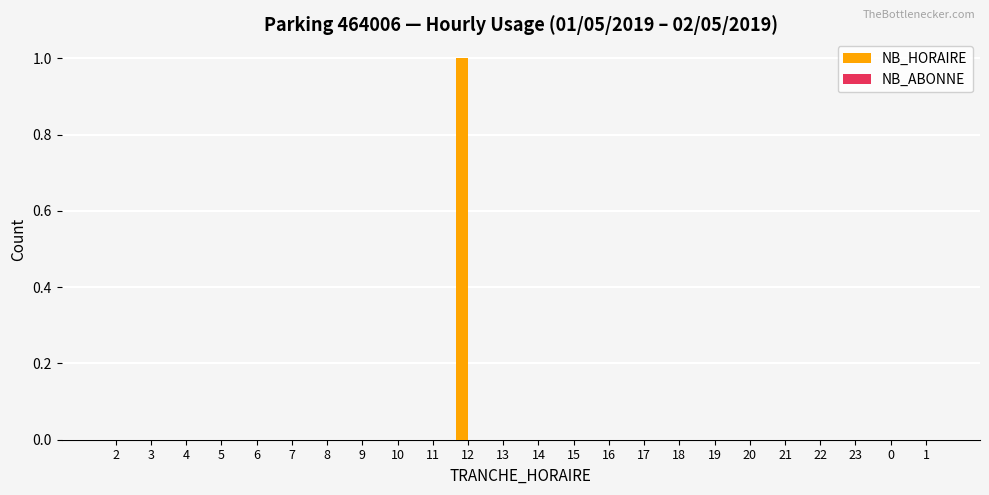

The value at 10 is 0. True or false?

True